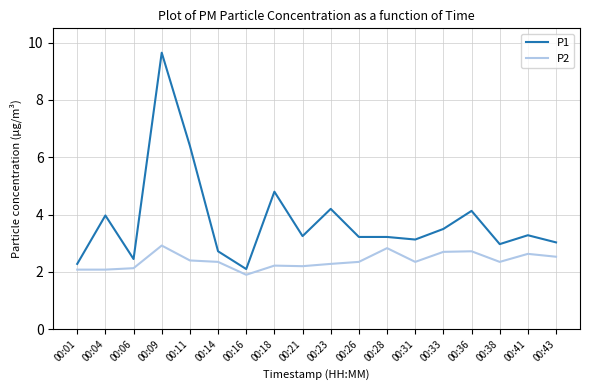

The value of P1 at 00:41 is 3.3. True or false?

True